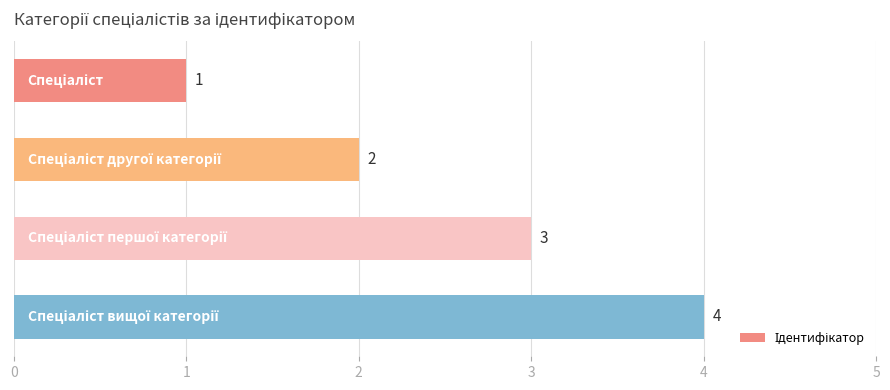

What is the sum of all values?

10